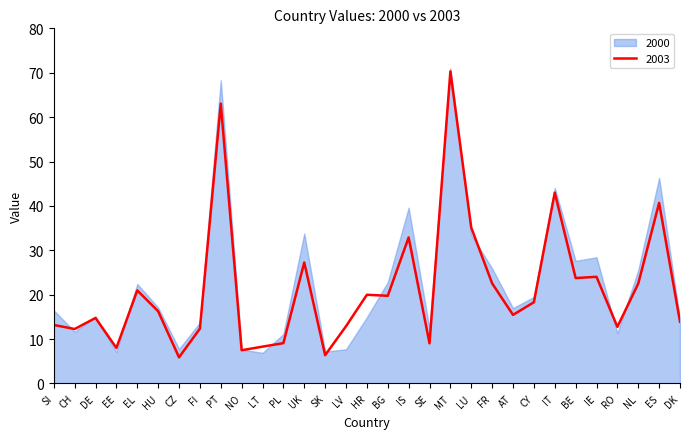

How many lines are shown in the chart?

1